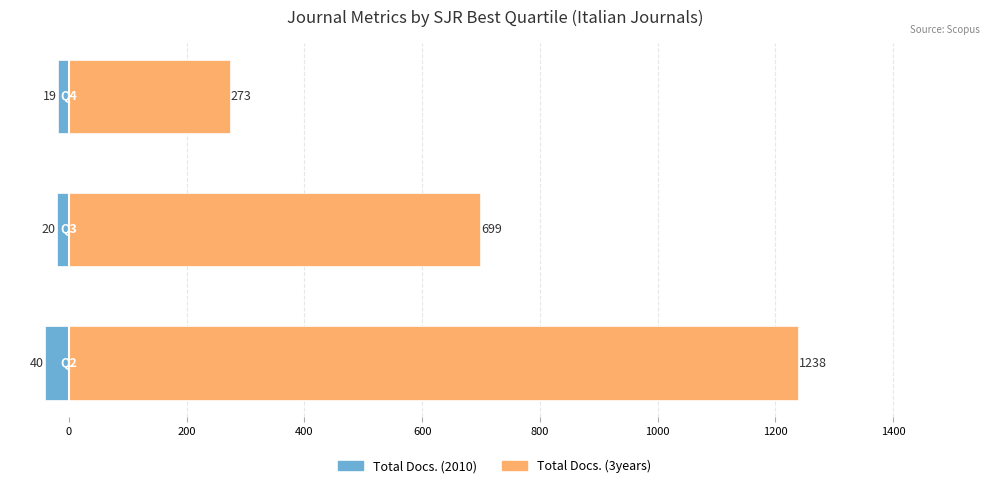

What is the difference between the second highest and minimum values in the Total Docs. (3years) series?

426